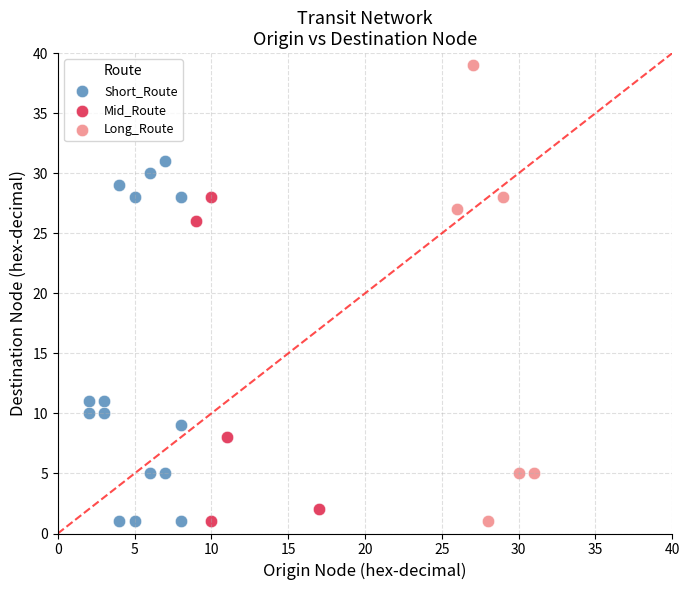

Which series reaches the maximum Y coordinate?

Long_Route